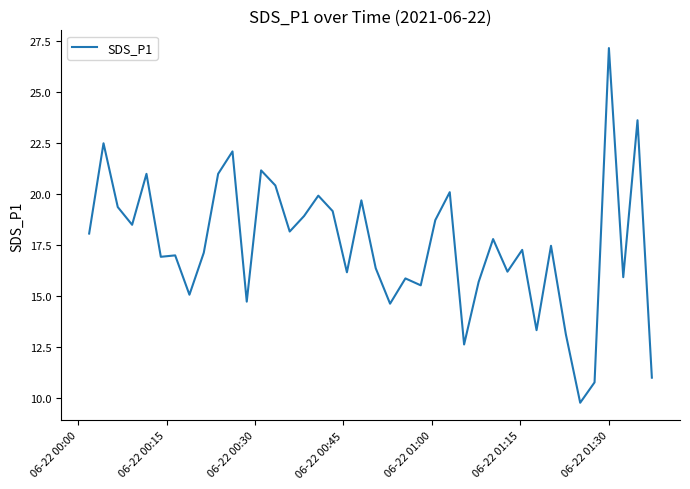

What is the maximum value shown in the chart?

27.2